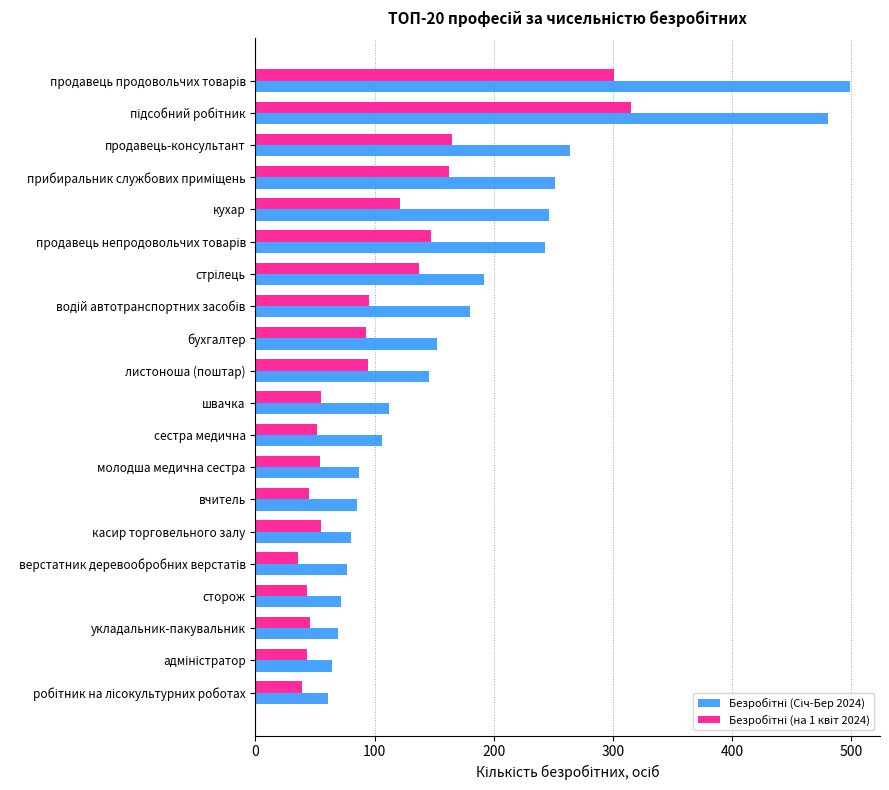

What is the spread (max minus min) of values at продавець-консультант?

99